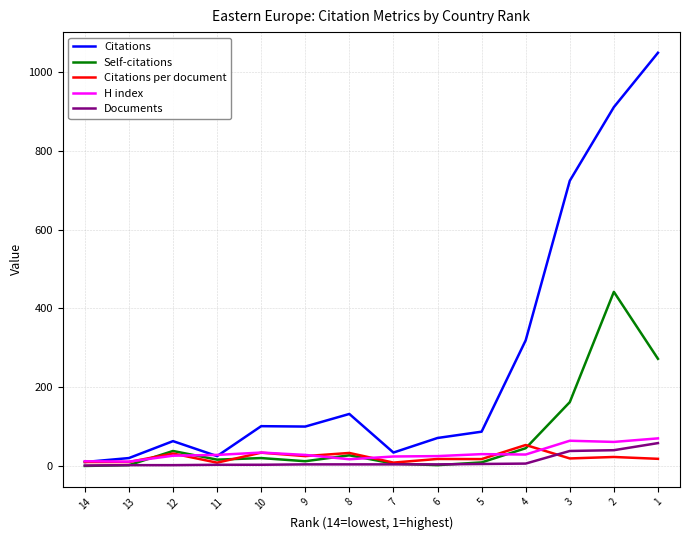

Which category has the highest value in the Self-citations series?

2